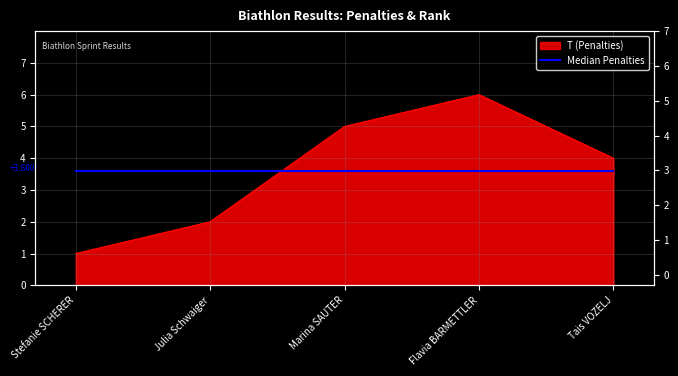

Is it true that the value at Marina SAUTER is 5?

True